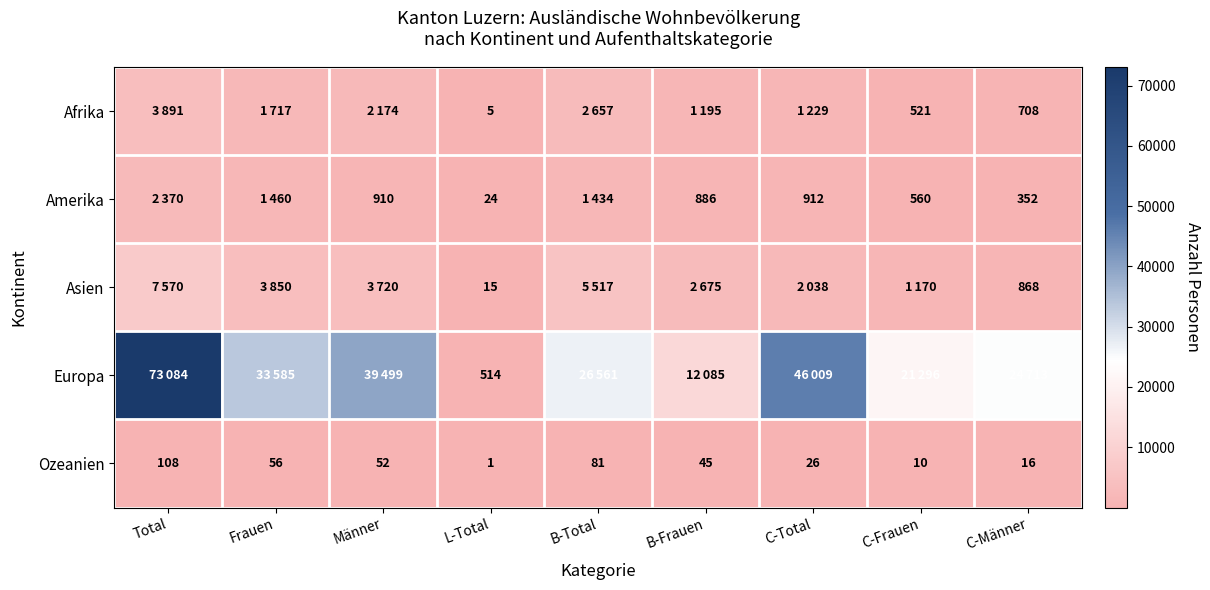

Where does the Ozeanien series first go above 45?

Total